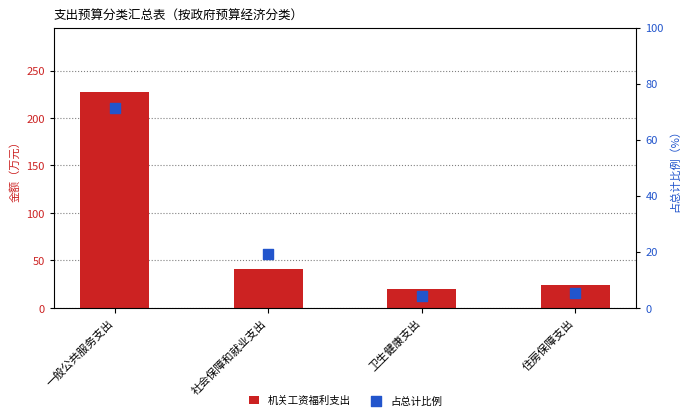

Is the value of 占总计比例 at 一般公共服务支出 greater than the value of 机关工资福利支出 at 卫生健康支出?

Yes